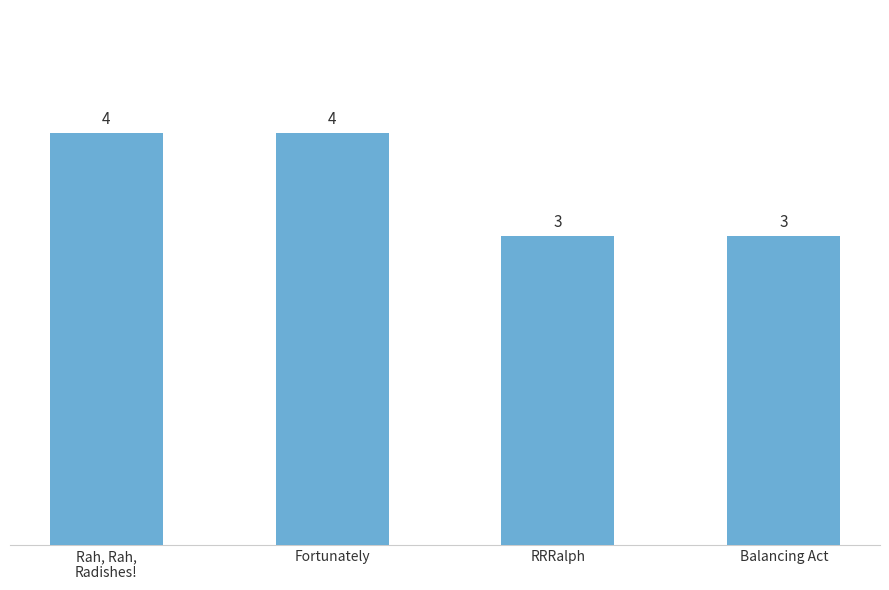

The value at Fortunately is 4. True or false?

True